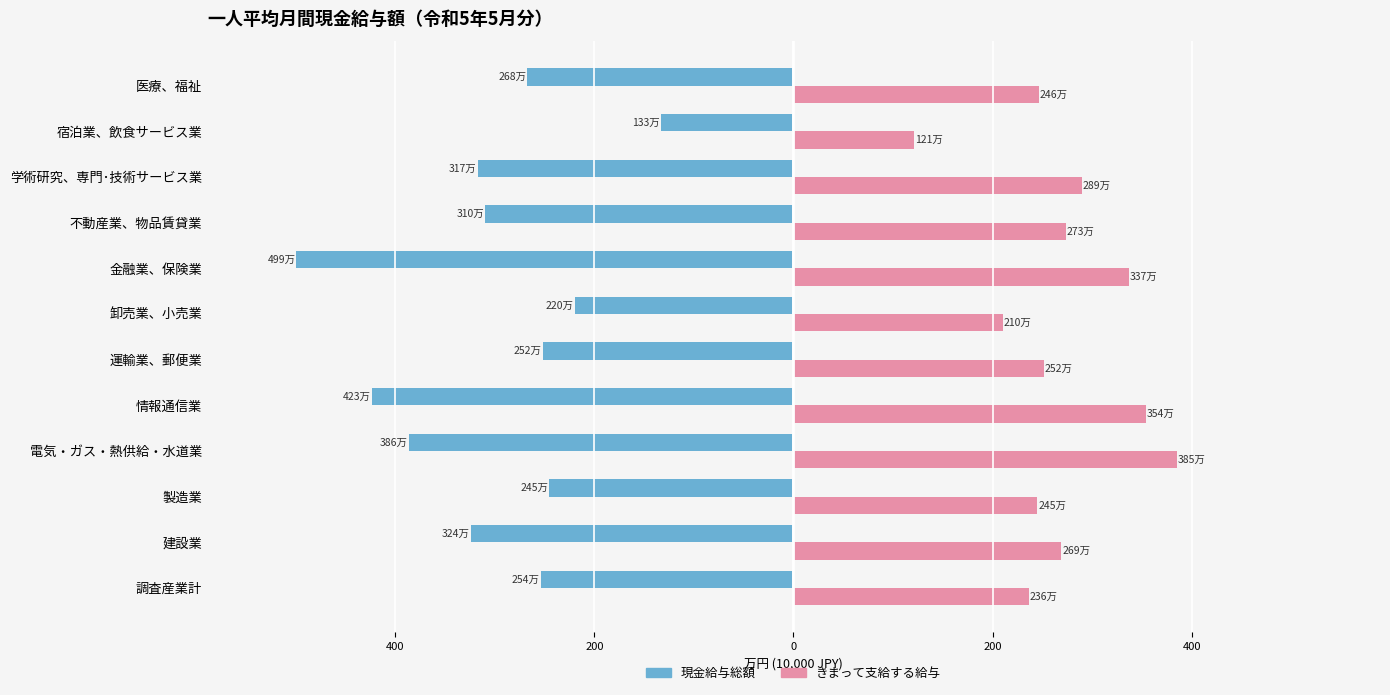

What are all the series names shown in the legend?

現金給与総額, きまって支給する給与